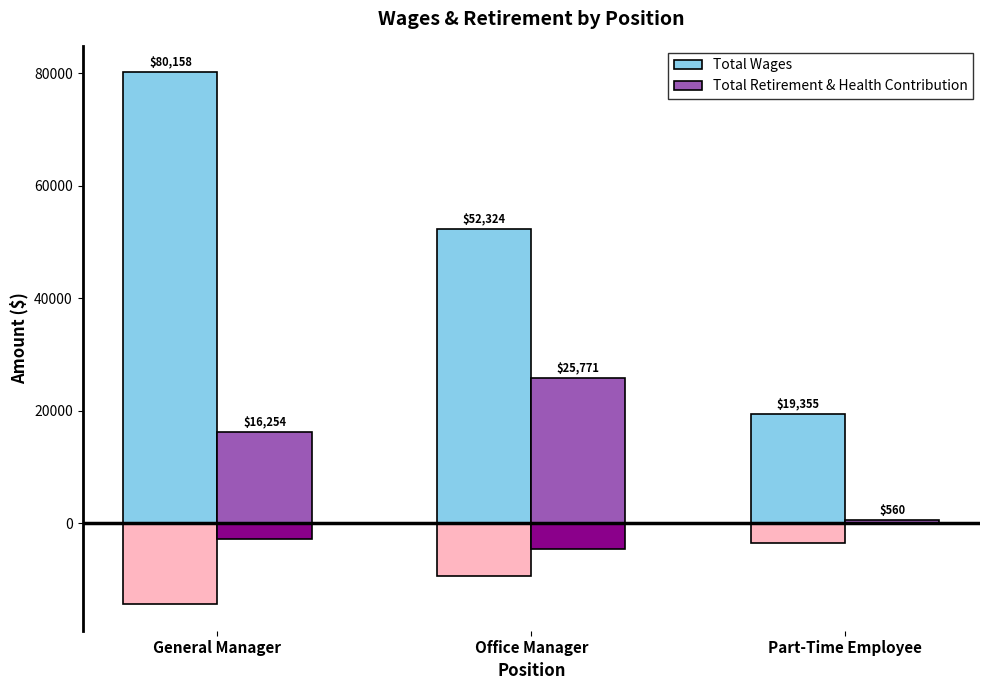

Does the chart contain stacked bars?

No